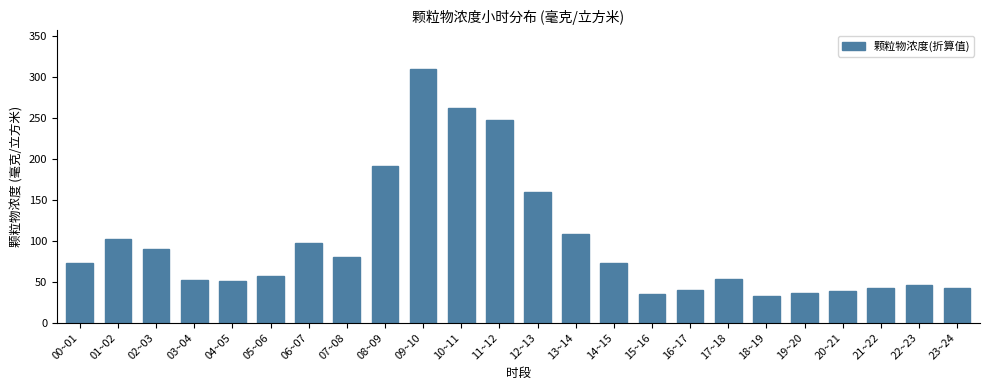

The value at 20~21 is 38.3. True or false?

True